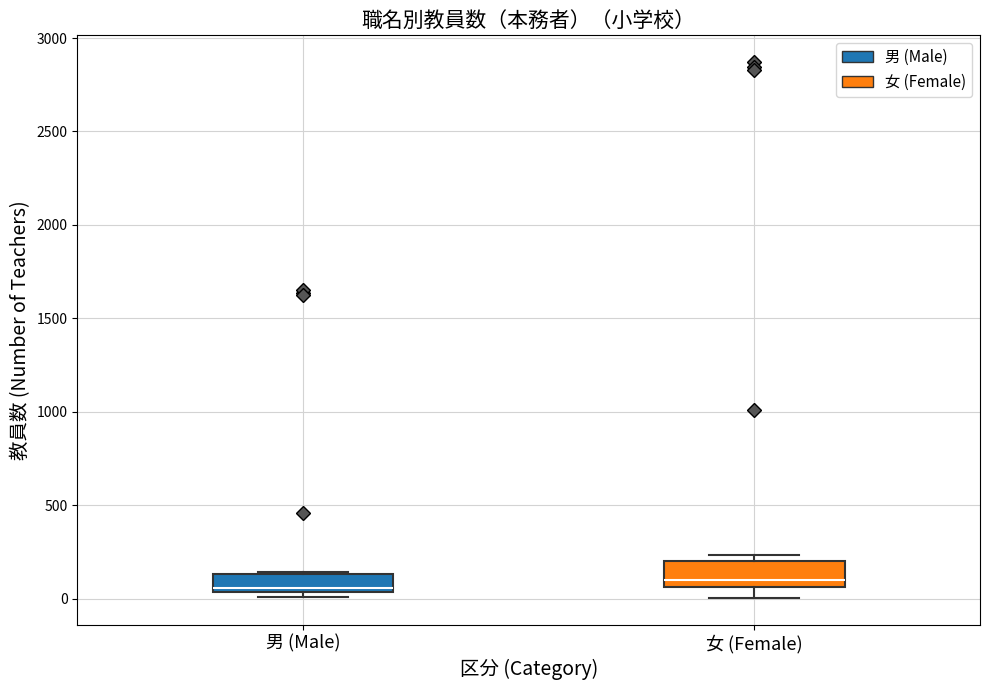

Where does the lower whisker of the box for 女 (Female) end on the y-axis? The values are not printed on the chart, so give them approximately, as read against the axis.

0